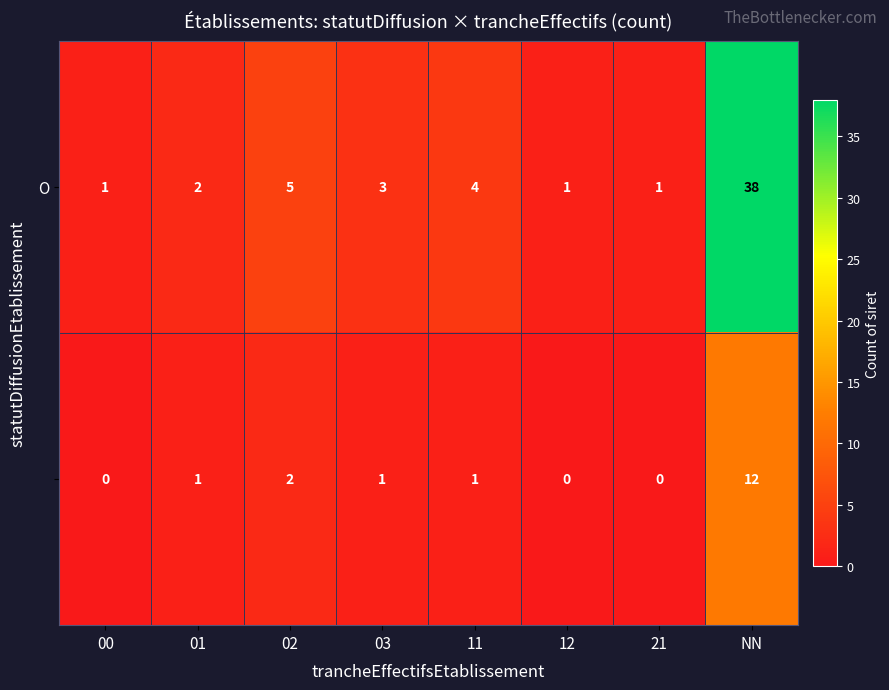

What is the greatest value displayed?

38